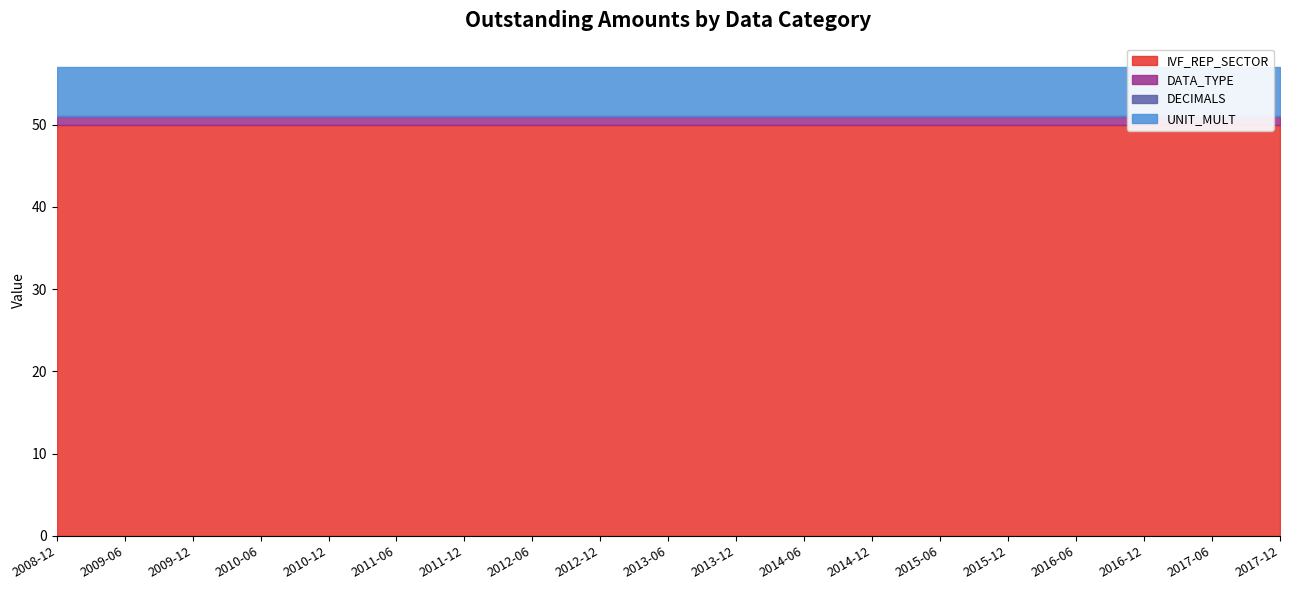

List the labels in order of DATA_TYPE value, largest first.

2008-12, 2009-06, 2009-12, 2010-06, 2010-12, 2011-06, 2011-12, 2012-06, 2012-12, 2013-06, 2013-12, 2014-06, 2014-12, 2015-06, 2015-12, 2016-06, 2016-12, 2017-06, 2017-12